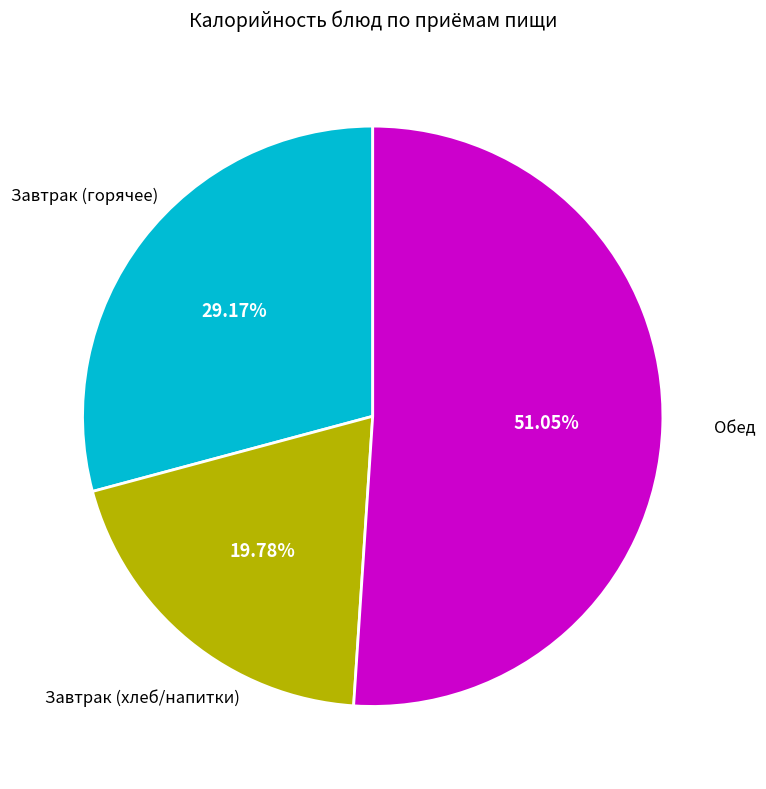

Does any single category account for the majority?

Yes